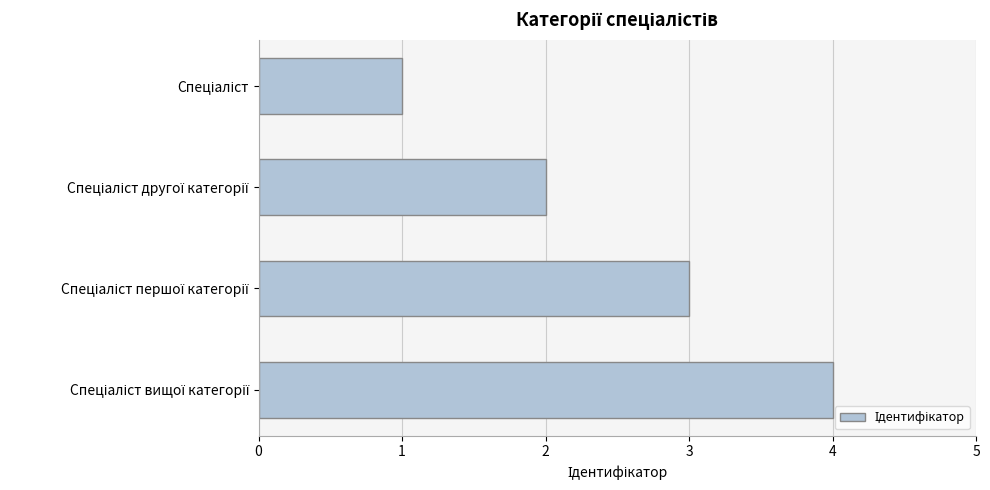

What is the maximum value shown in the chart?

4